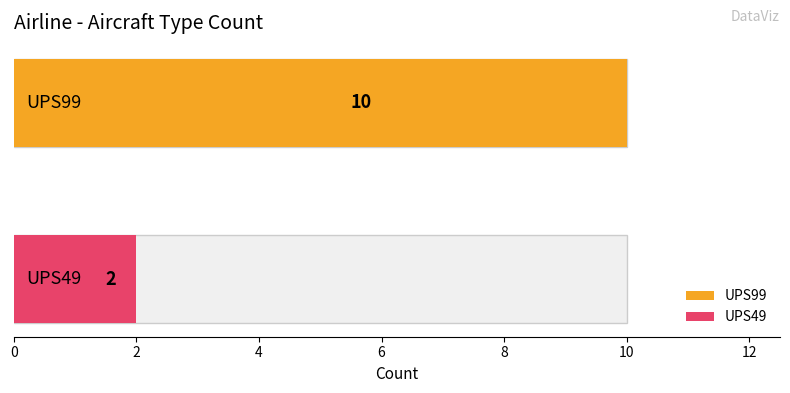

True or false: the data shows 2 at UPS49.

True